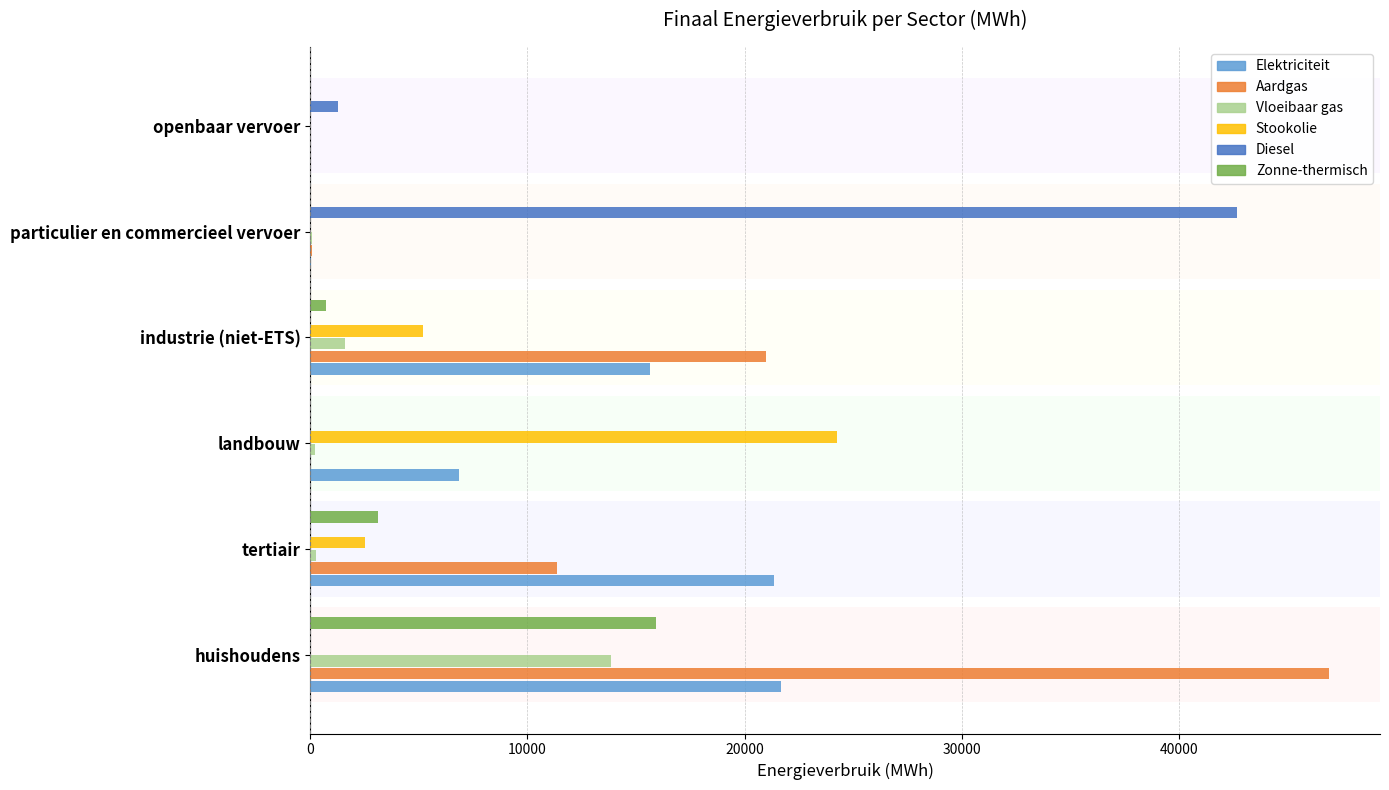

Which series changed the most between huishoudens and particulier en commercieel vervoer?

Aardgas